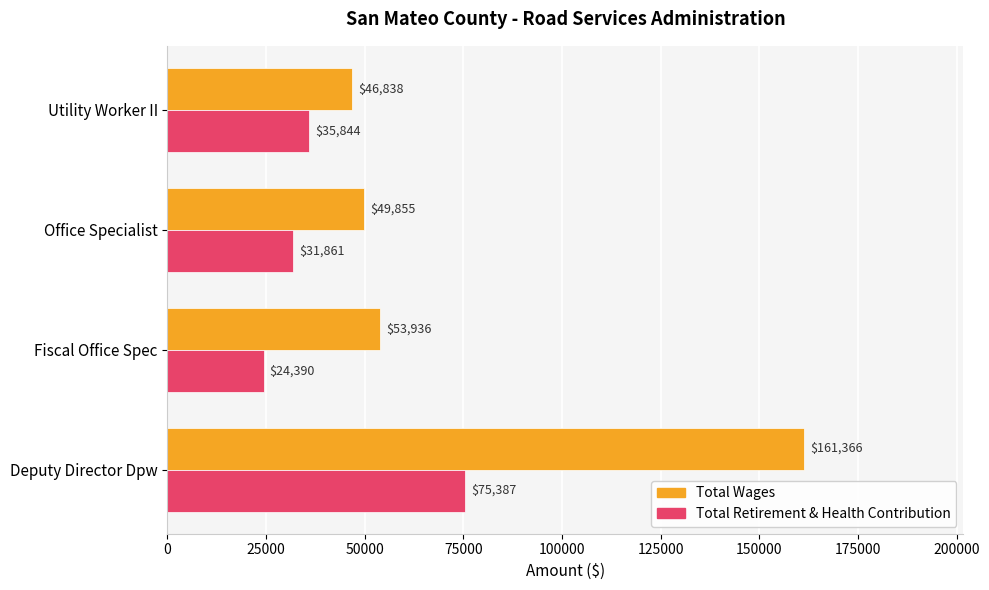

At which category is the sum across all series the highest?

Deputy Director Dpw